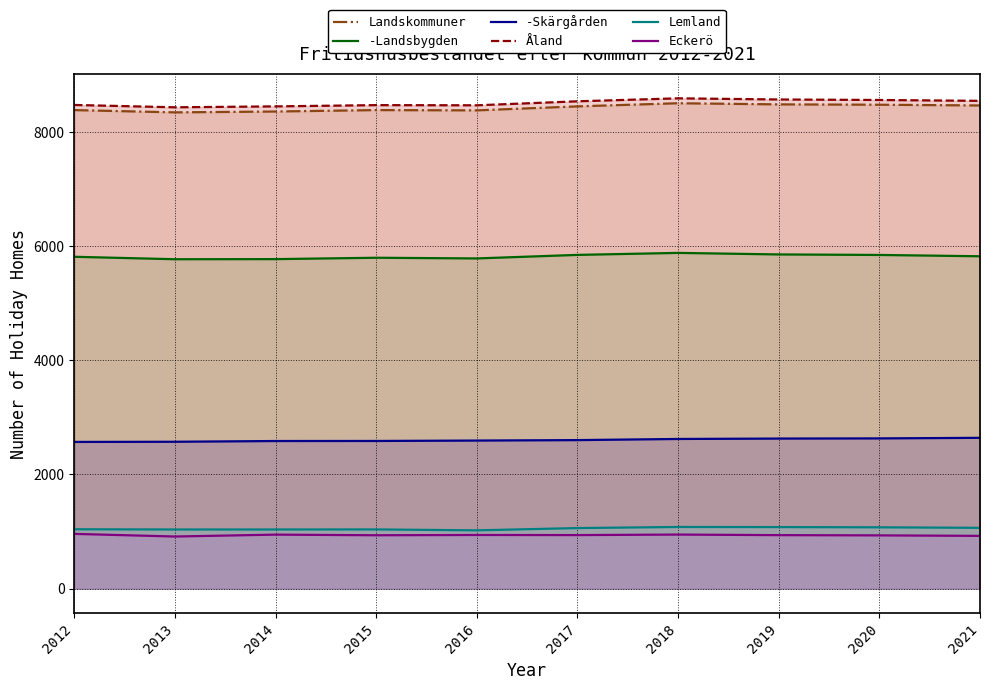

What are all the series names shown in the legend?

Landskommuner, -Landsbygden, -Skärgården, Åland, Lemland, Eckerö